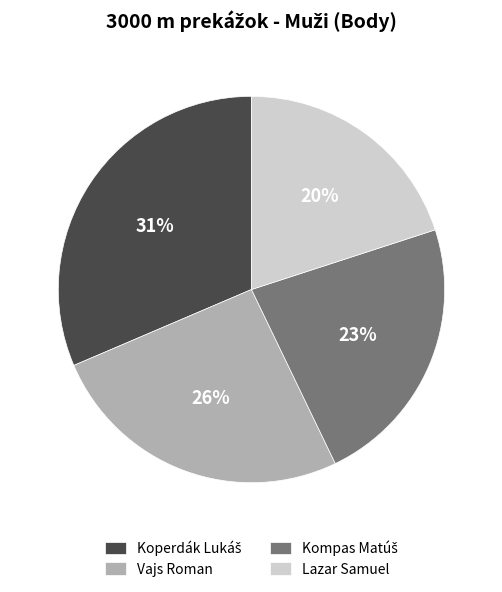

Count the number of slices in the pie.

4